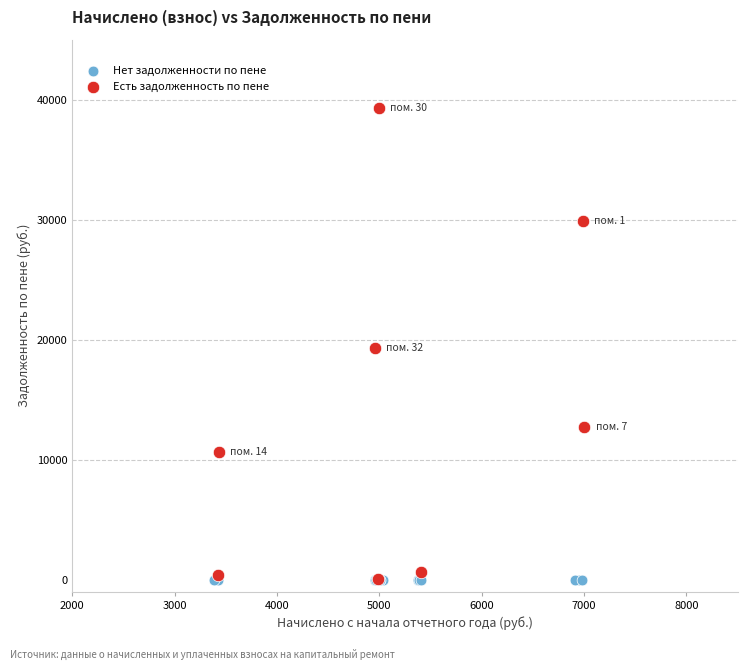

Which series contains the highest Y value?

Есть задолженность по пене